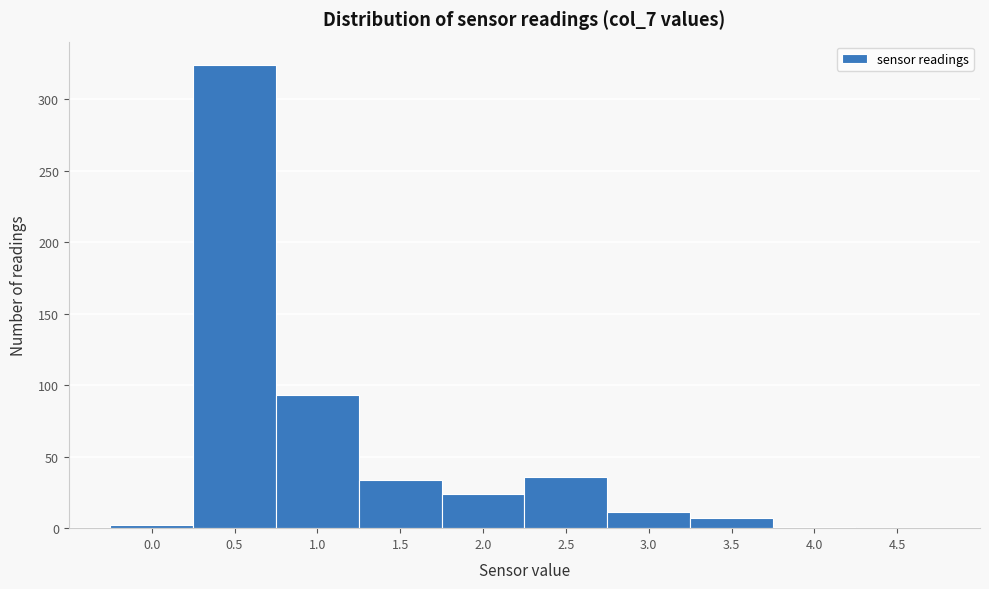

Which has a higher value, 4.5 or 2.0?

2.0